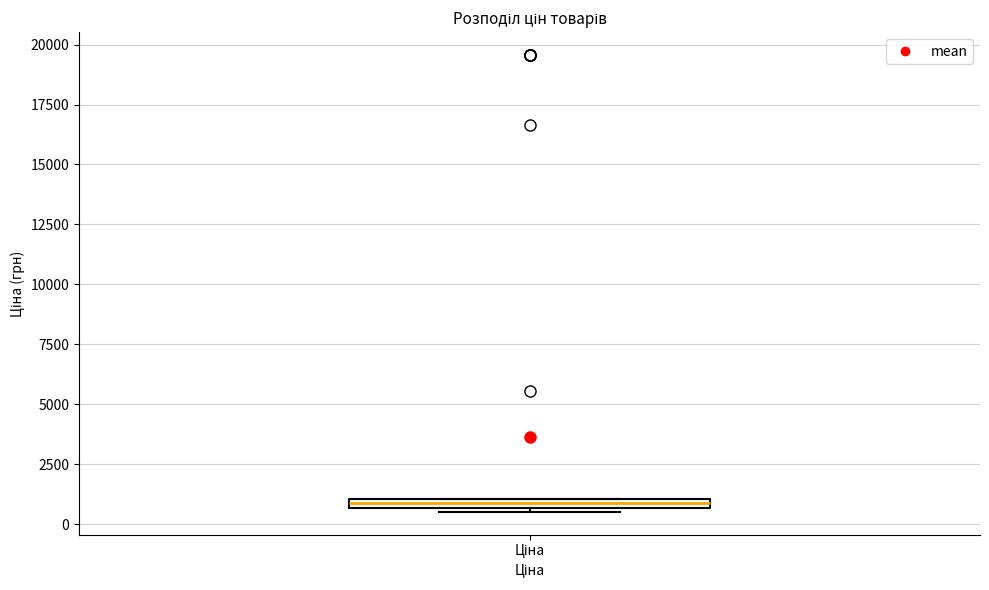

Where is the lower edge of the box for Ціна on the y-axis? The values are not printed on the chart, so give them approximately, as read against the axis.

500